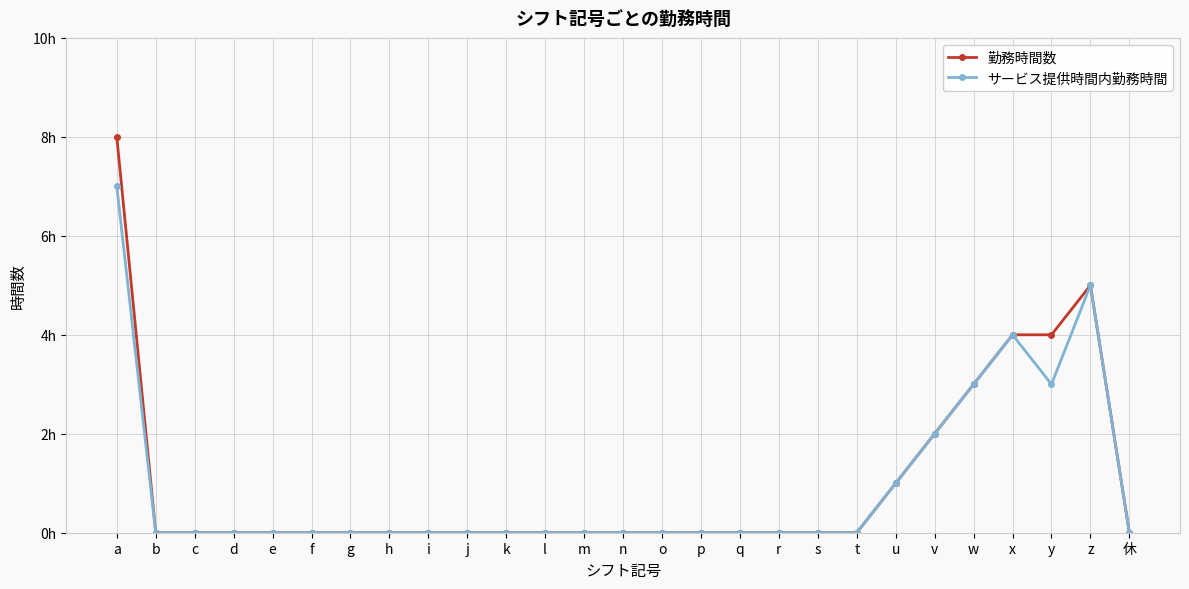

Is this an area chart (filled region under the line)?

No